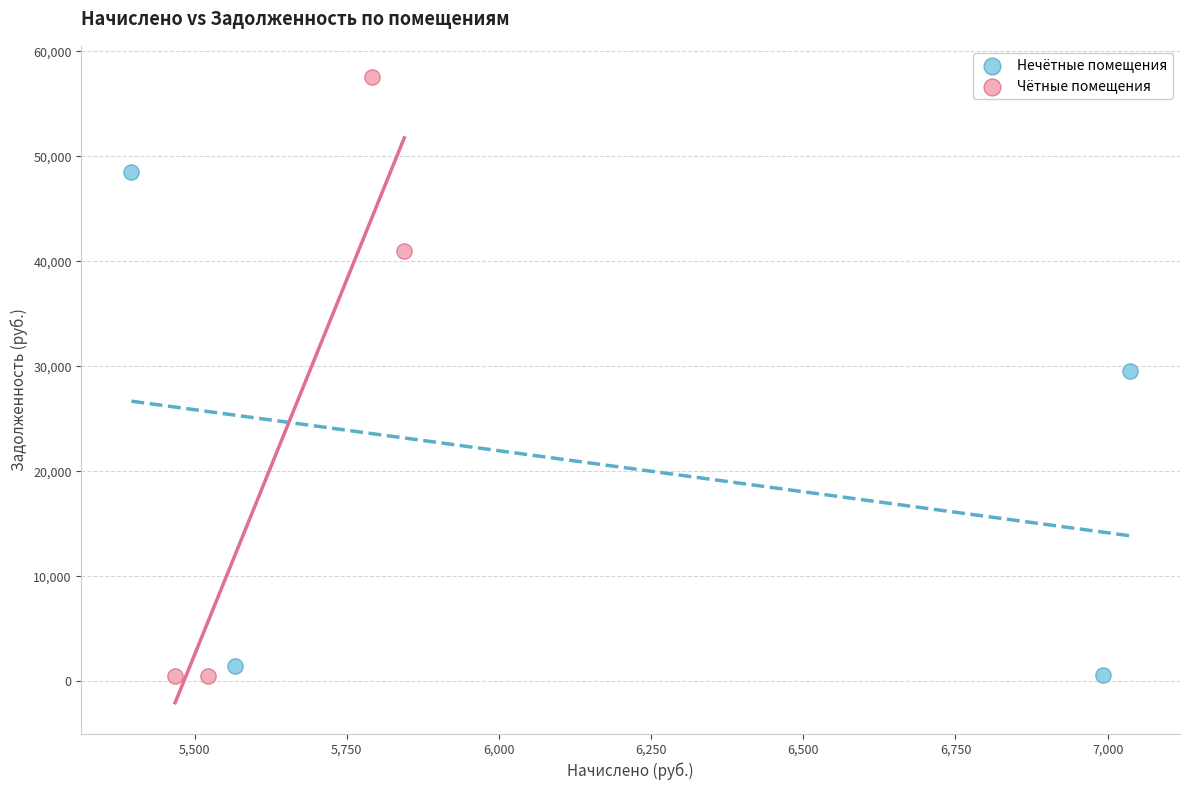

Which series contains the highest Y value?

Чётные помещения